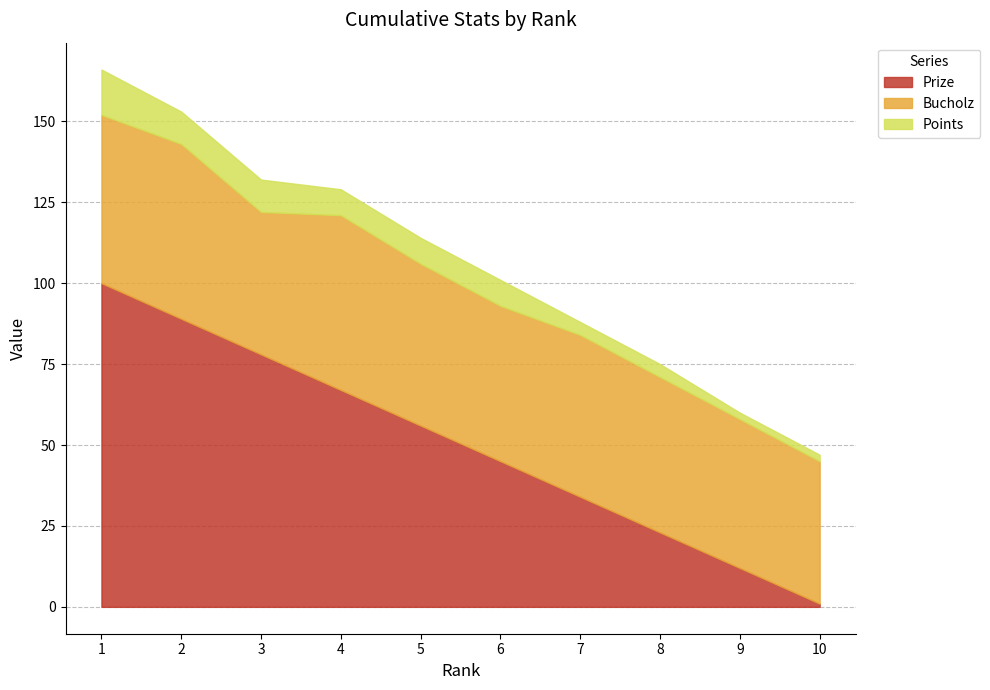

Rank the series by their maximum value, from lowest to highest.

Points, Bucholz, Prize